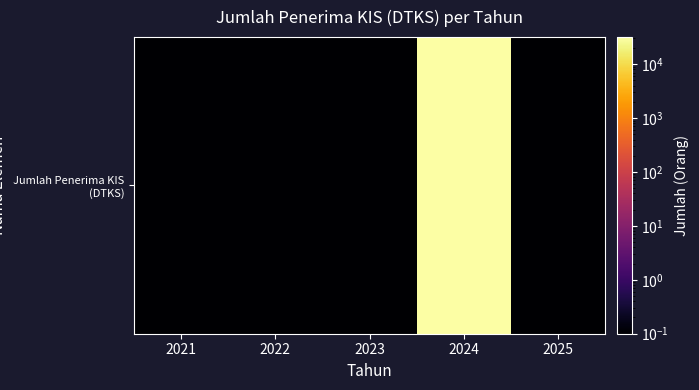

What is the difference between the maximum and minimum values?

31740.9